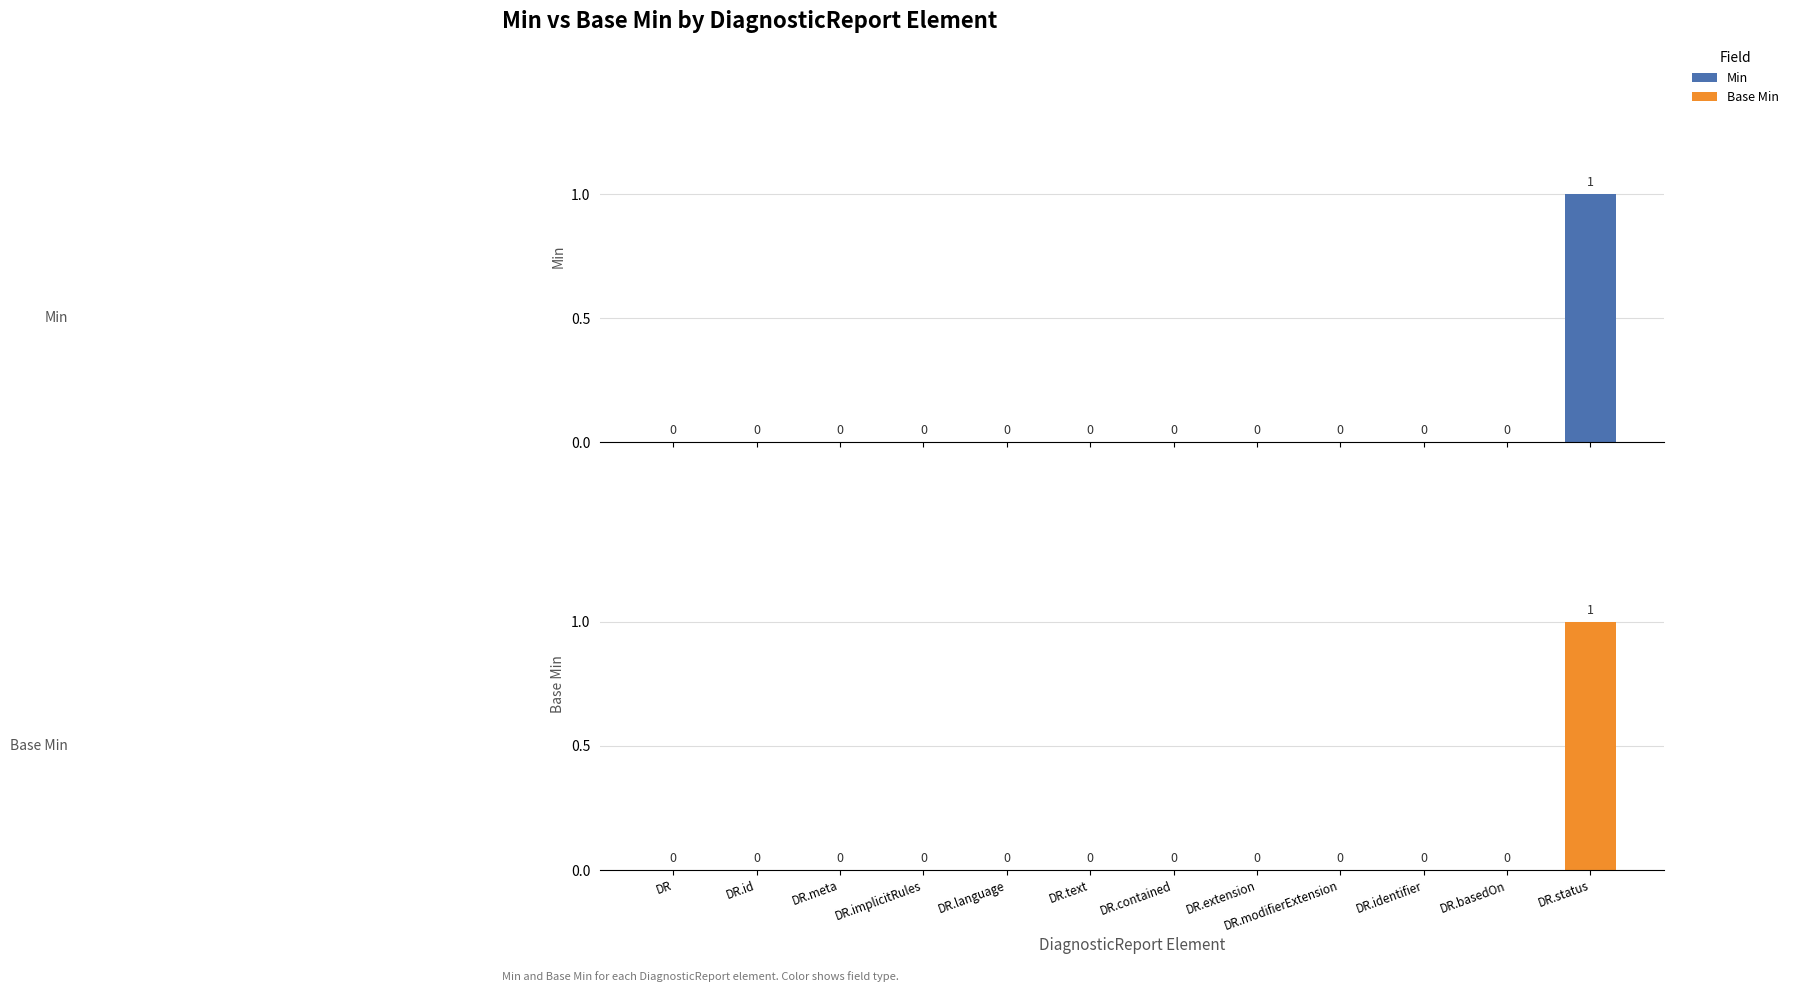

How many categories are shown in the chart?

12